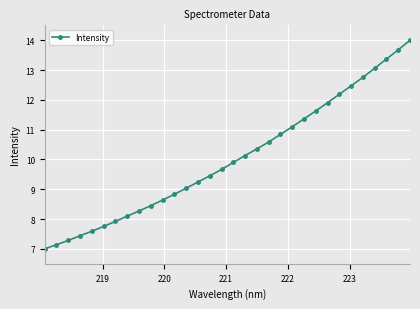

What is the greatest value displayed?

14.0